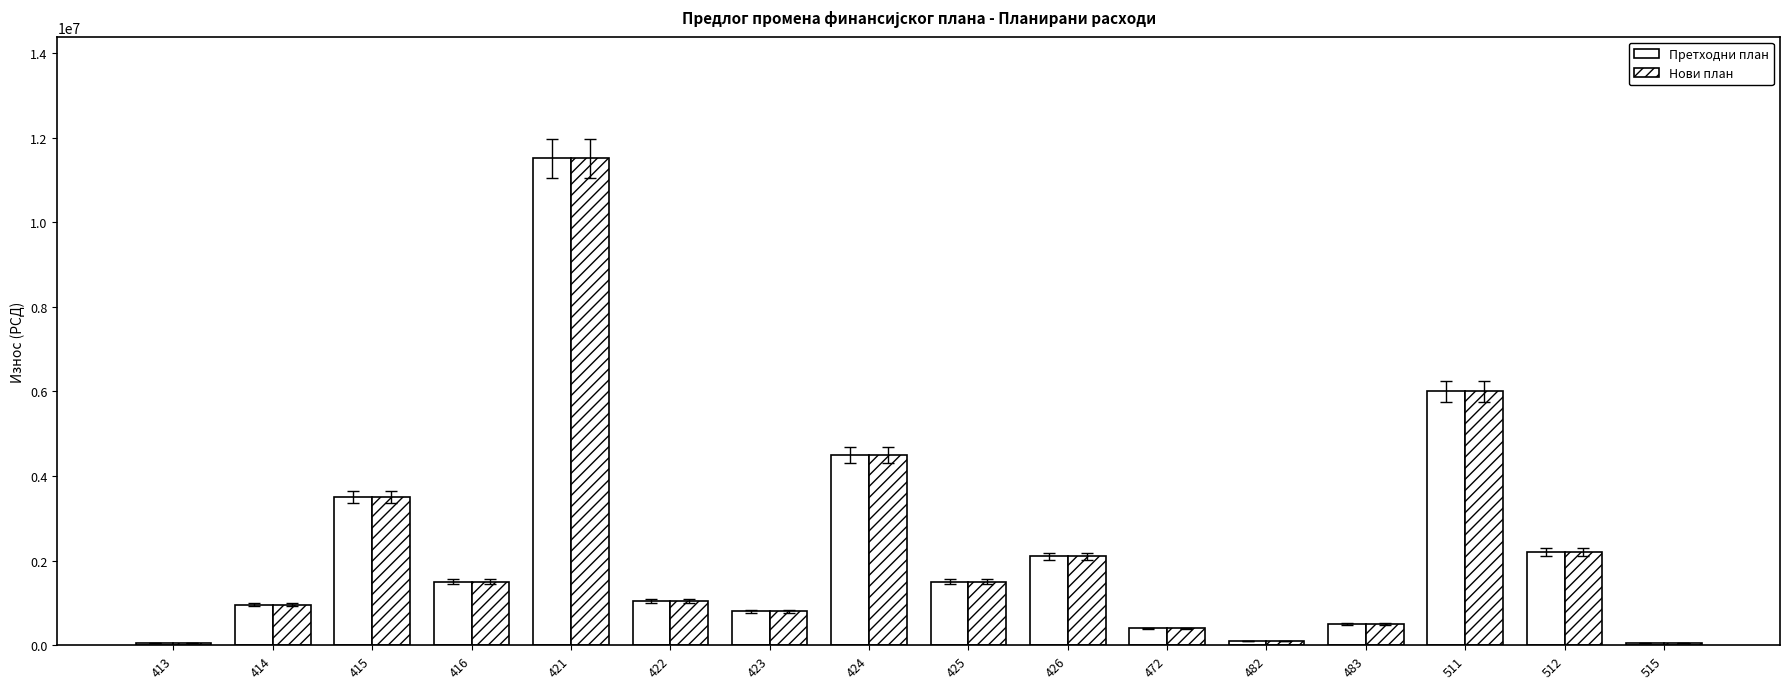

Does the chart contain stacked bars?

No